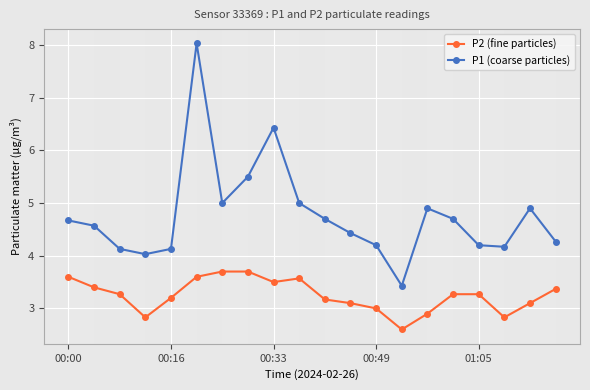

What is the value of the P2 (fine particles) point at the 13th from the left?

3.0